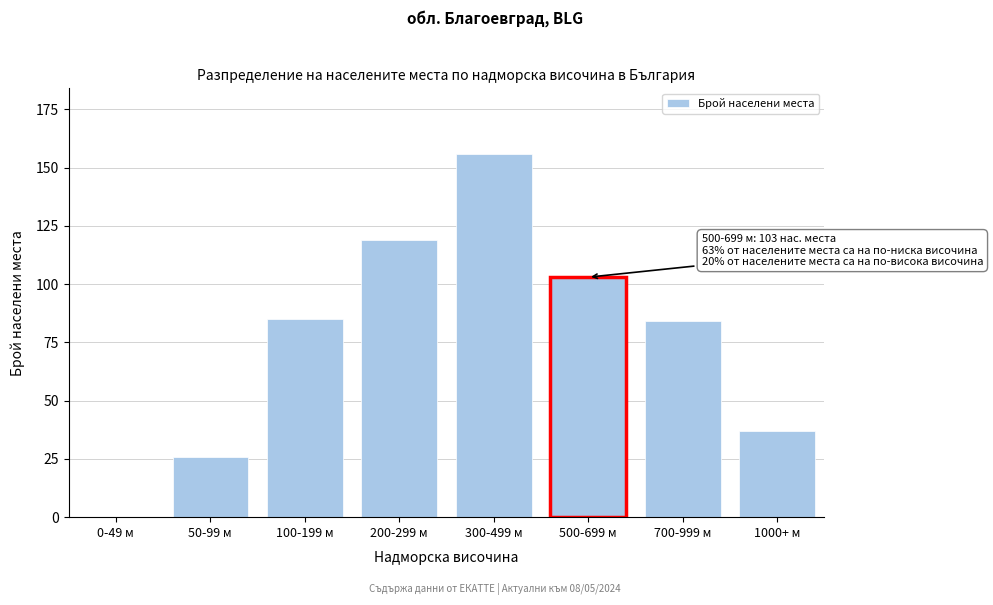

Reading right to left, what are all the values shown in this chart?

1000+ м=37	700-999 м=84	500-699 м=103	300-499 м=156	200-299 м=119	100-199 м=85	50-99 м=26	0-49 м=0